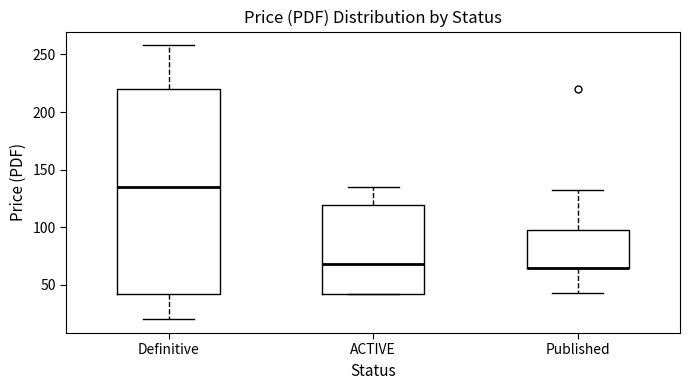

Reading left to right, read every box against the y-axis: the position of its median line, the range the box covers, and the ends of its whiskers. The values are not printed on the chart, so give them approximately, as read against the axis.

Definitive: median 135, box 40 to 220, whiskers 20 to 260
ACTIVE: median 70, box 40 to 120, whiskers 40 to 135
Published: median 65 (drawn on the box's lower edge), box 65 to 100, whiskers 45 to 130